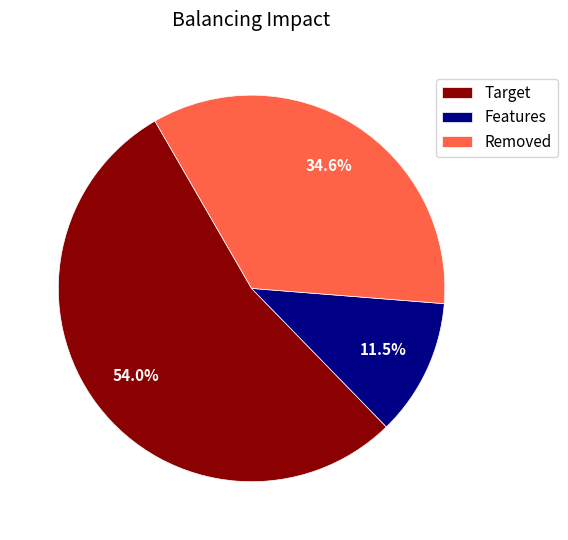

Do Target and Features together represent more than half of the pie?

Yes